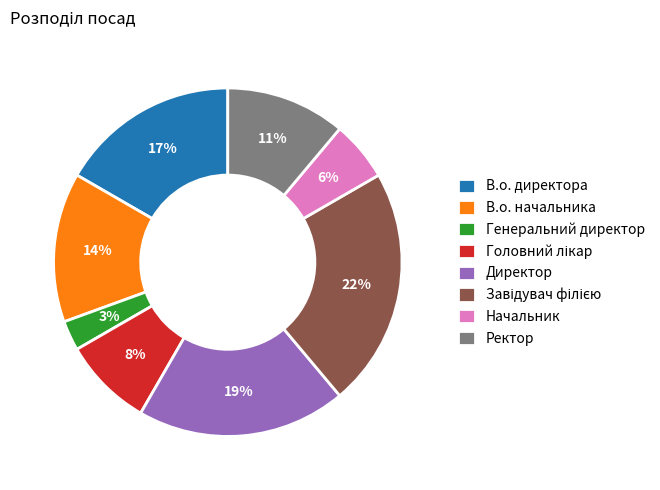

To the nearest percent, what is the average slice percentage?

12%